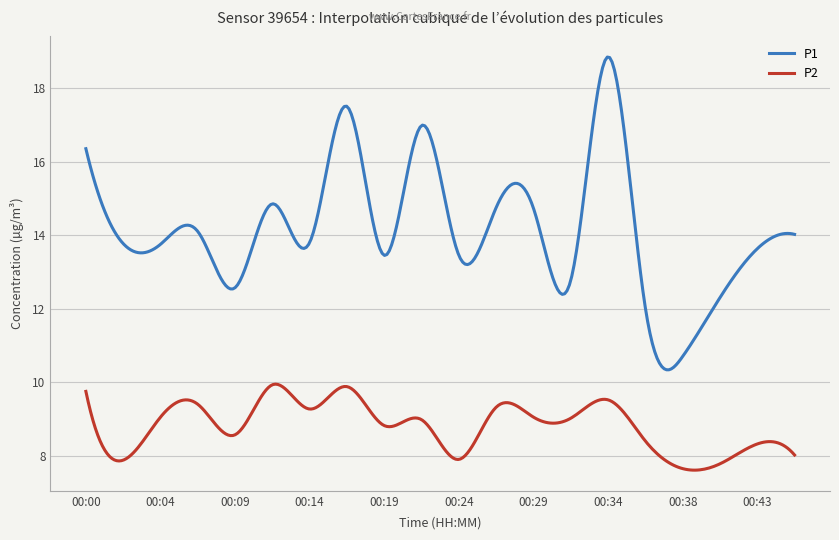

Rank the series by their average value, from lowest to highest.

P2, P1